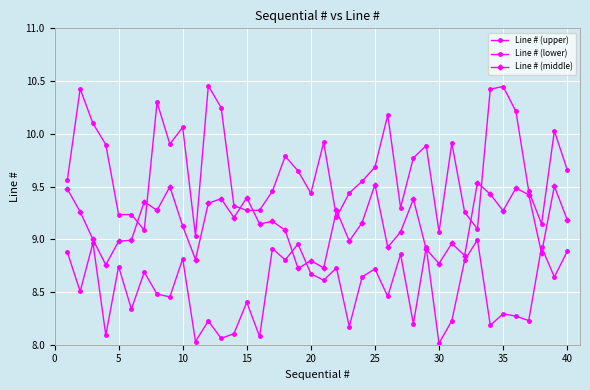

Which series has the largest total across all categories?

Line # (upper)